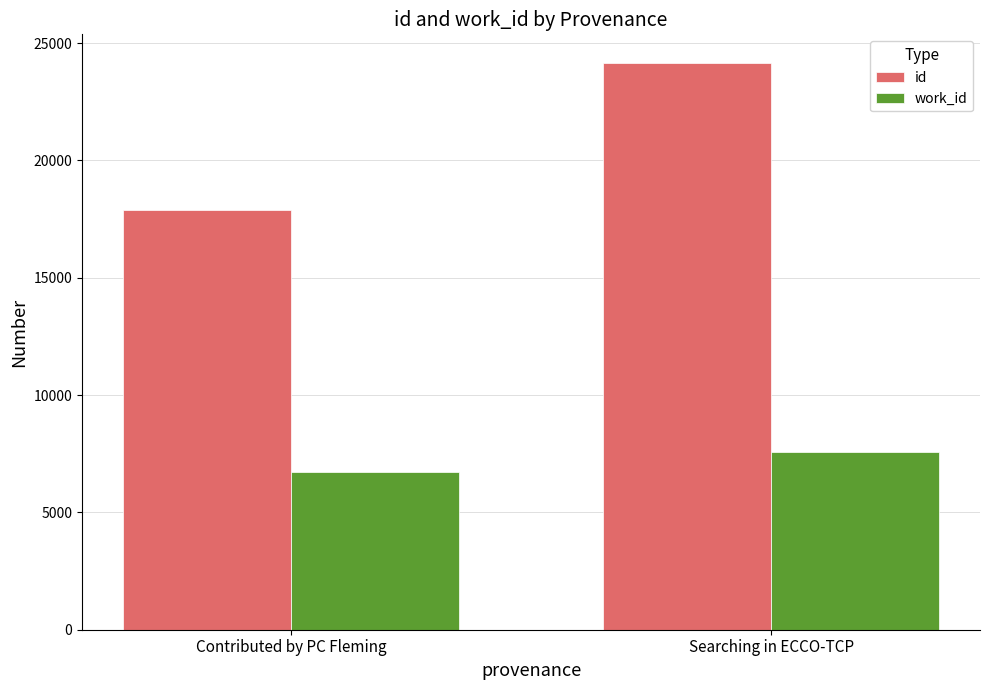

Read the work_id value at Searching in ECCO-TCP, to the nearest 50.

7600